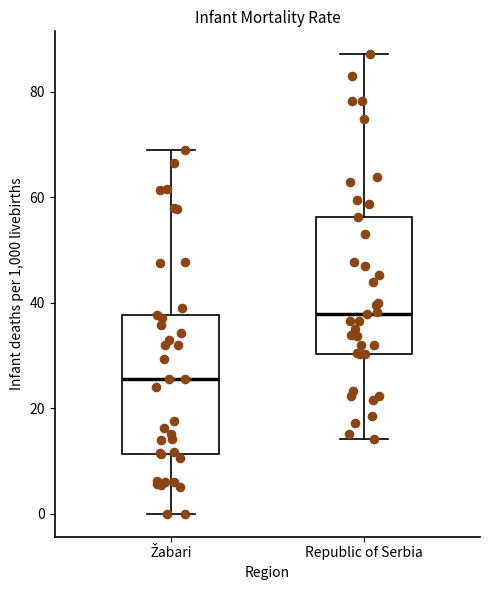

Reading left to right, read every box against the y-axis: the position of its median line, the range the box covers, and the ends of its whiskers. The values are not printed on the chart, so give them approximately, as read against the axis.

Žabari: median 26, box 12 to 38, whiskers 0 to 68
Republic of Serbia: median 38, box 30 to 56, whiskers 14 to 88